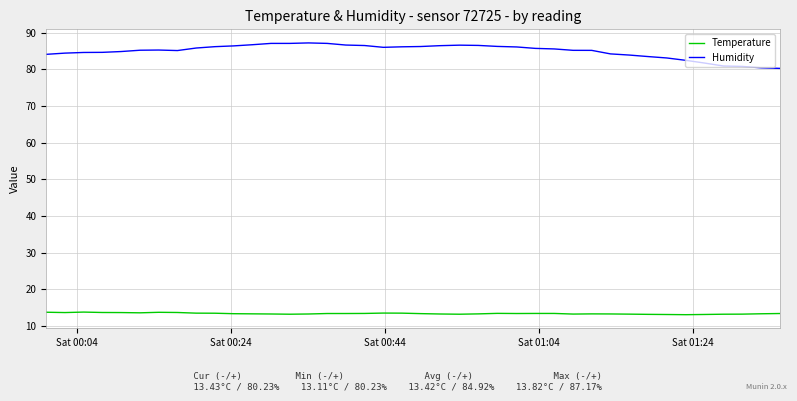

Does the chart have visible grid lines?

Yes